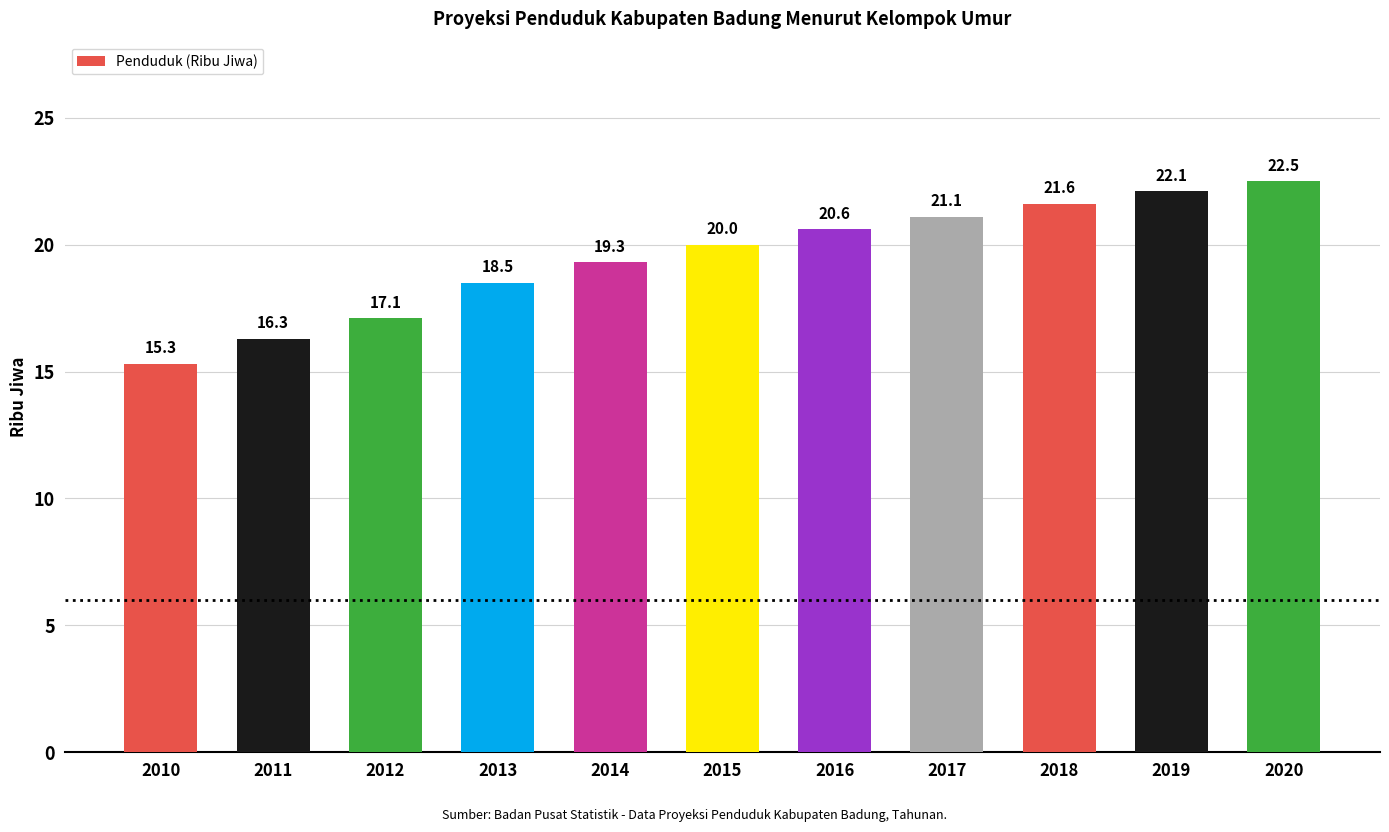

Read the value at 2019.

22.1